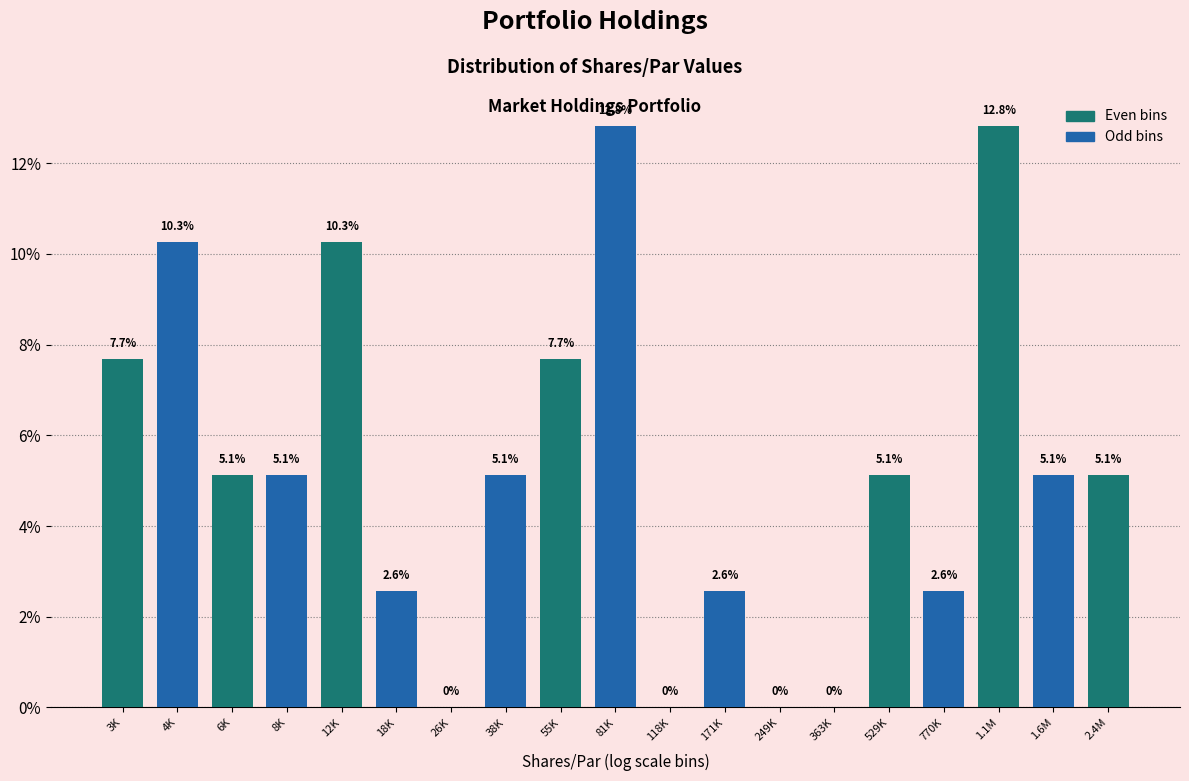

Reading left to right, what are all the values shown in this chart?

3K=7.7	4K=10.3	6K=5.1	8K=5.1	12K=10.3	18K=2.6	26K=0.0	38K=5.1	55K=7.7	81K=12.8	118K=0.0	171K=2.6	249K=0.0	363K=0.0	529K=5.1	770K=2.6	1.1M=12.8	1.6M=5.1	2.4M=5.1